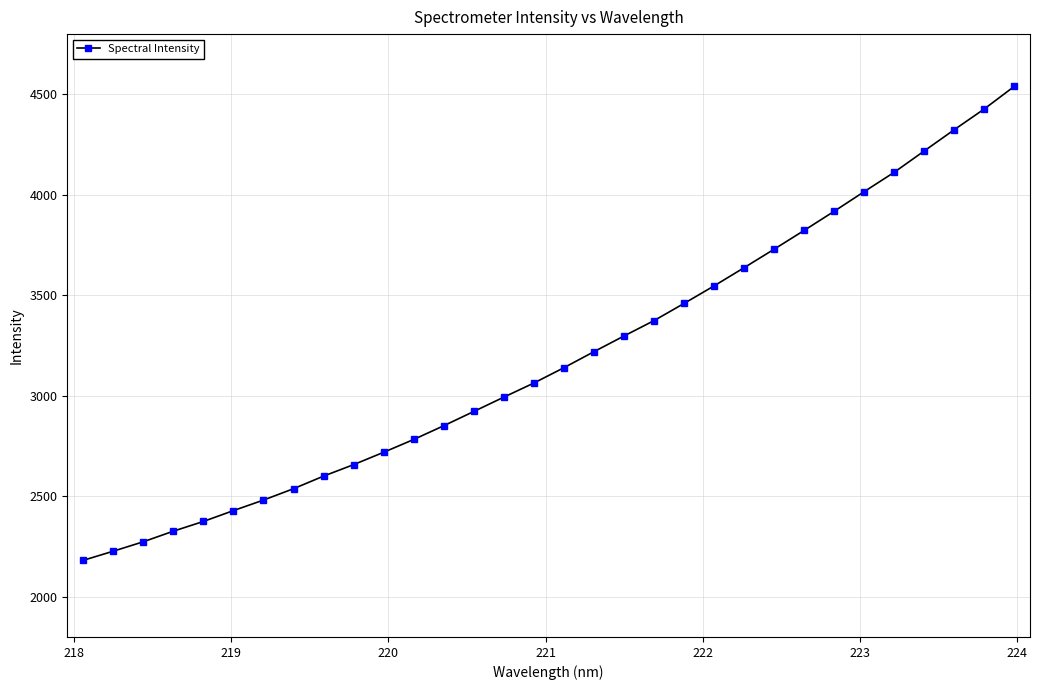

What is the maximum value shown in the chart?

4539.9